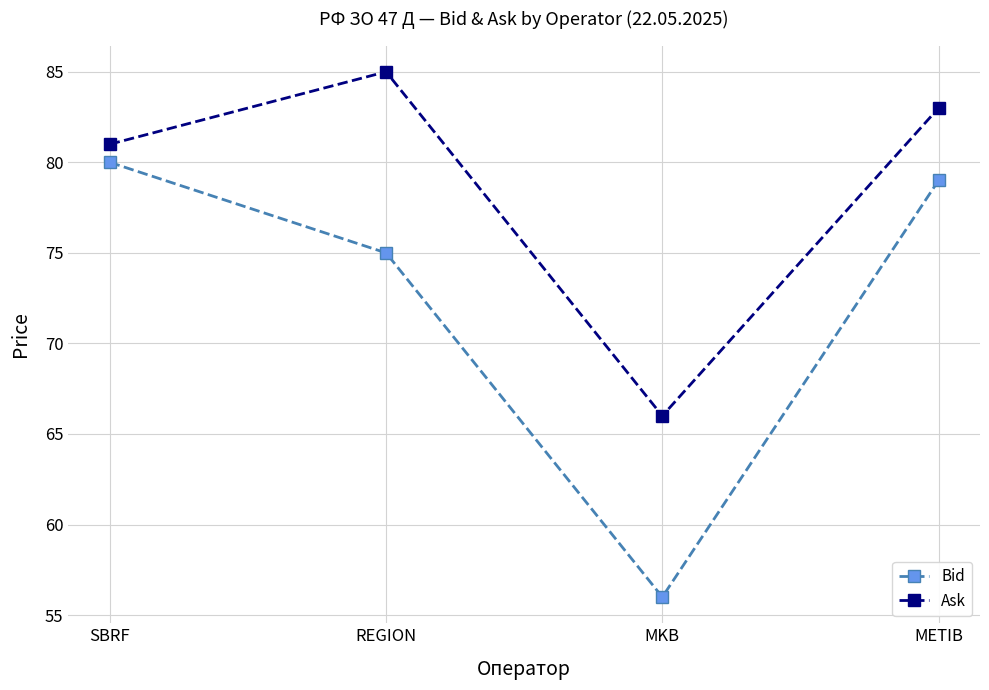

Is it true that Ask equals 81 at SBRF?

True